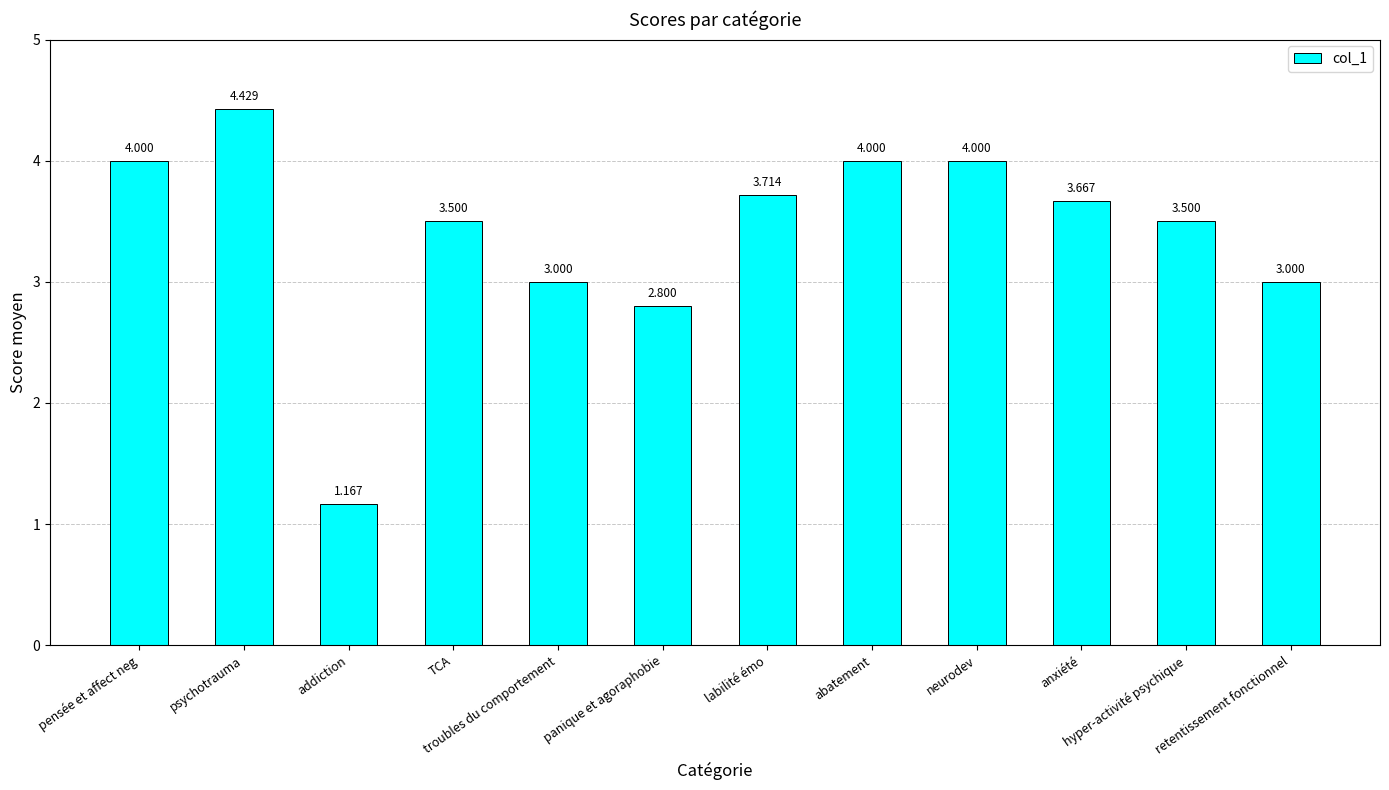

Which has a higher value, pensée et affect neg or panique et agoraphobie?

pensée et affect neg